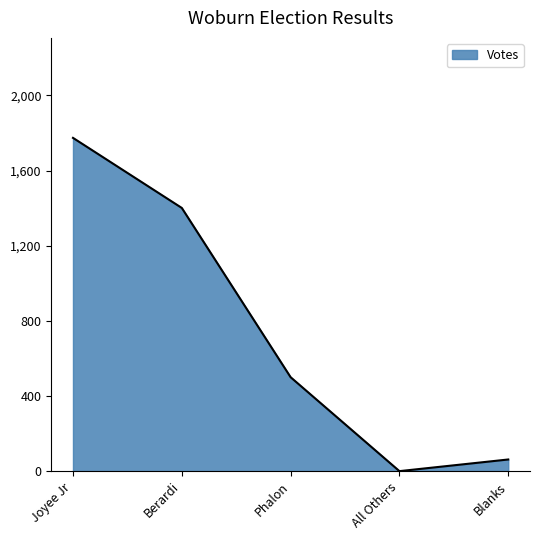

The value at Joyee Jr is 1774. True or false?

True